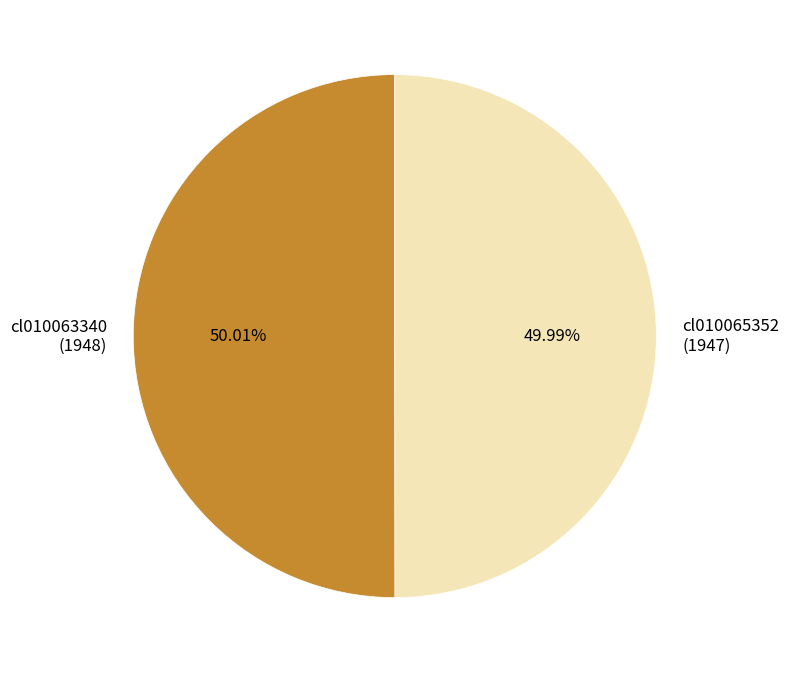

Is there a majority slice in this chart?

Yes